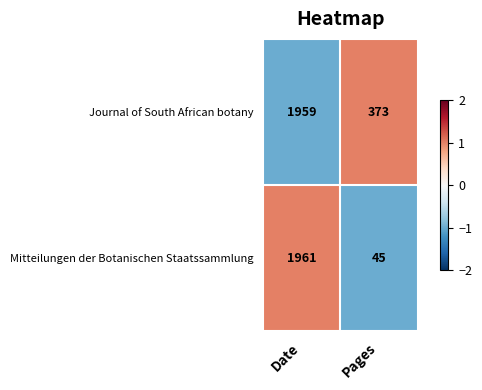

Is the value of Mitteilungen der Botanischen Staatssammlung at Pages greater than the value of Journal of South African botany at Pages?

No